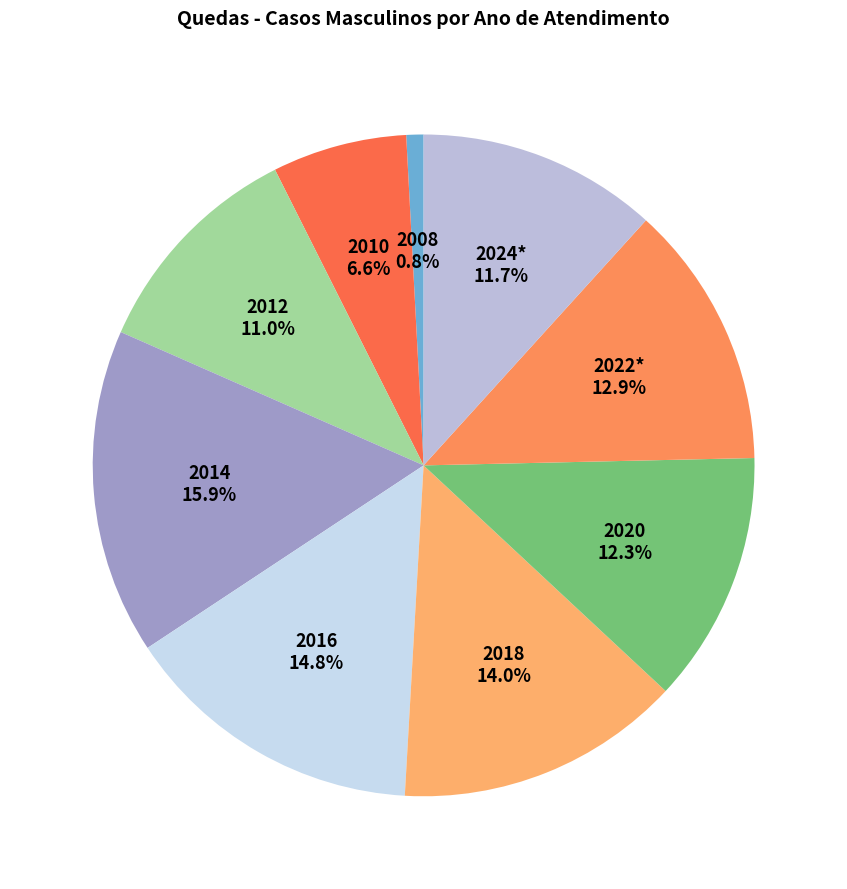

Count the number of slices in the pie.

9